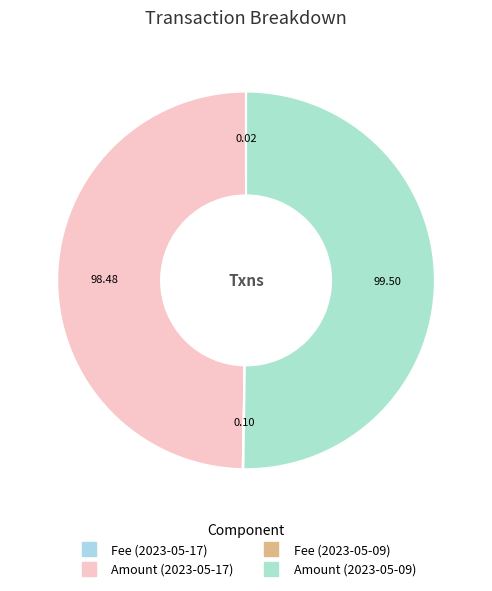

To the nearest percent, what is the difference between the Fee (2023-05-17) and Amount (2023-05-09) slice percentages?

50%